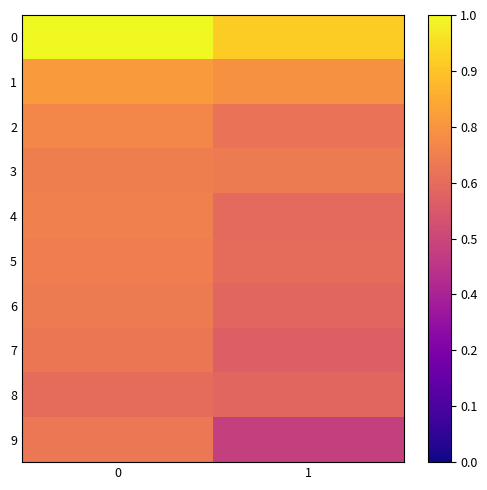

Which series has the widest spread of values?

9